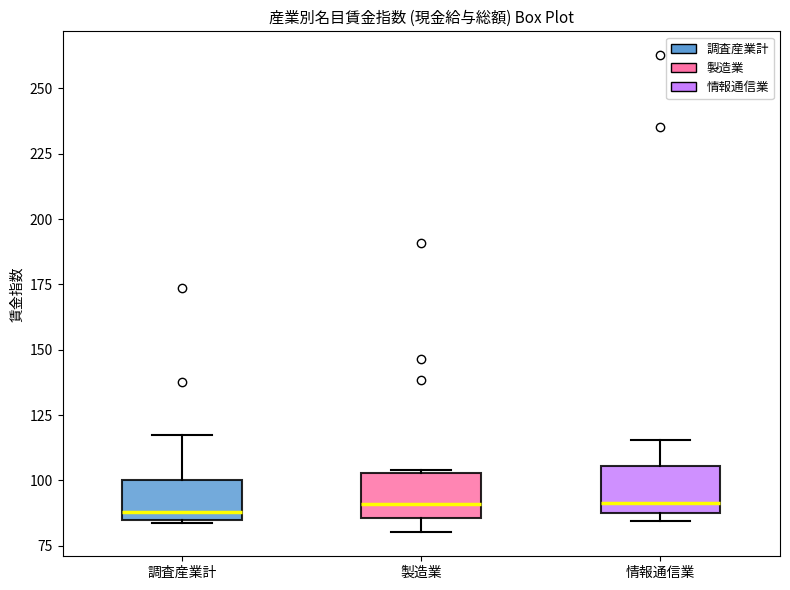

Reading left to right, read every box against the y-axis: the position of its median line, the range the box covers, and the ends of its whiskers. The values are not printed on the chart, so give them approximately, as read against the axis.

調査産業計: median 90, box 85 to 100, whiskers 85 to 120
製造業: median 90, box 85 to 105, whiskers 80 to 105
情報通信業: median 90, box 85 to 105, whiskers 85 (just below the box's lower edge) to 115